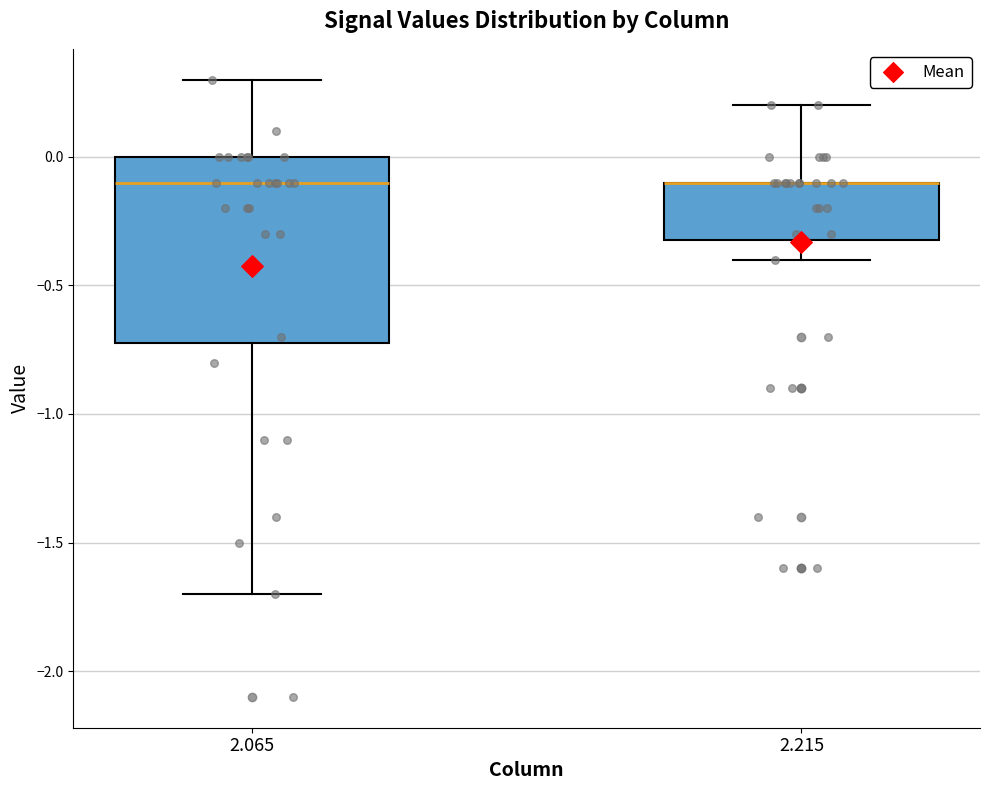

Reading left to right, transcribe this box plot: for each box, give where its median line is, the range the box spans, and where its two whiskers end, as read against the y-axis. The values are not printed on the chart, so give them approximately, as read against the axis.

2.065: median -0.1, box -0.7 to 0.0, whiskers -1.7 to 0.3
2.215: median -0.1 (drawn on the box's upper edge), box -0.3 to -0.1, whiskers -0.4 to 0.2